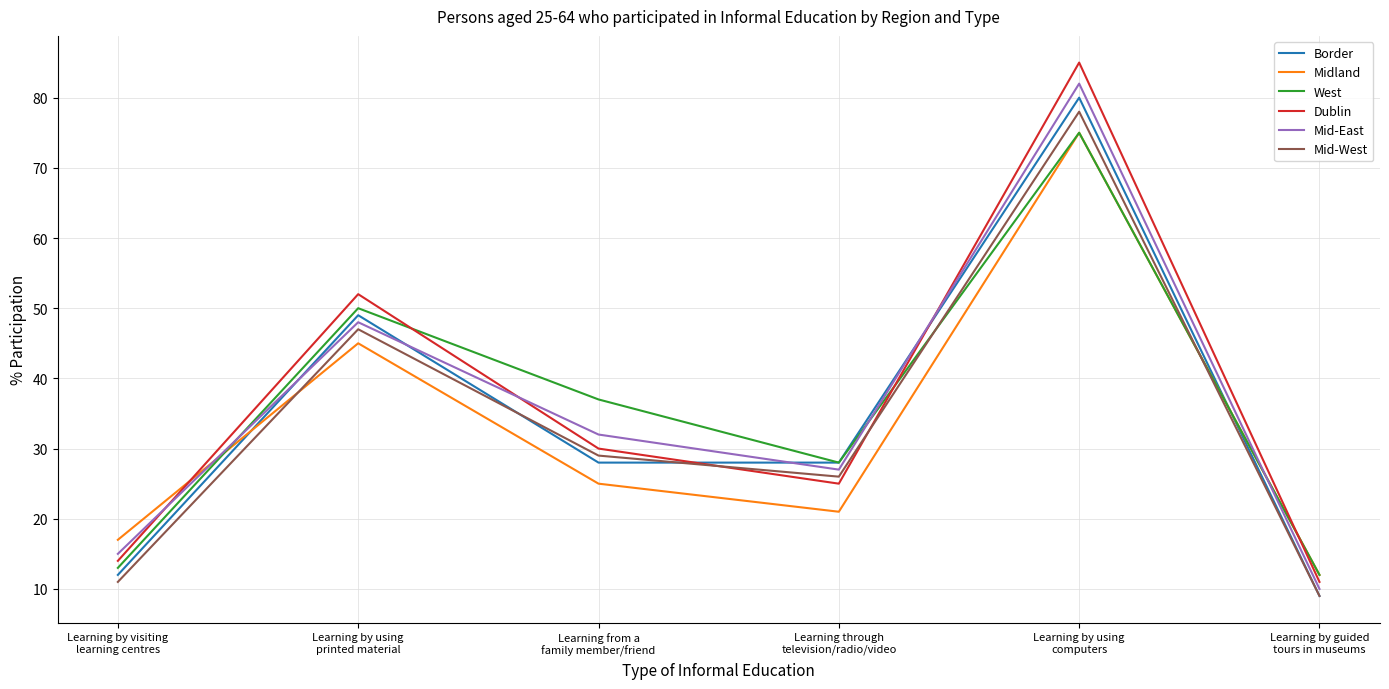

The Dublin series shows 11 at Learning by guided
tours in museums. True or false?

True